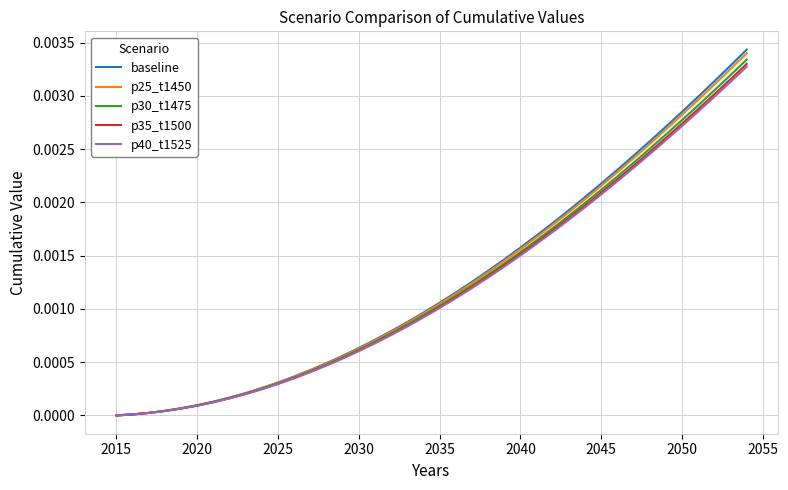

Which series has the widest spread of values?

baseline